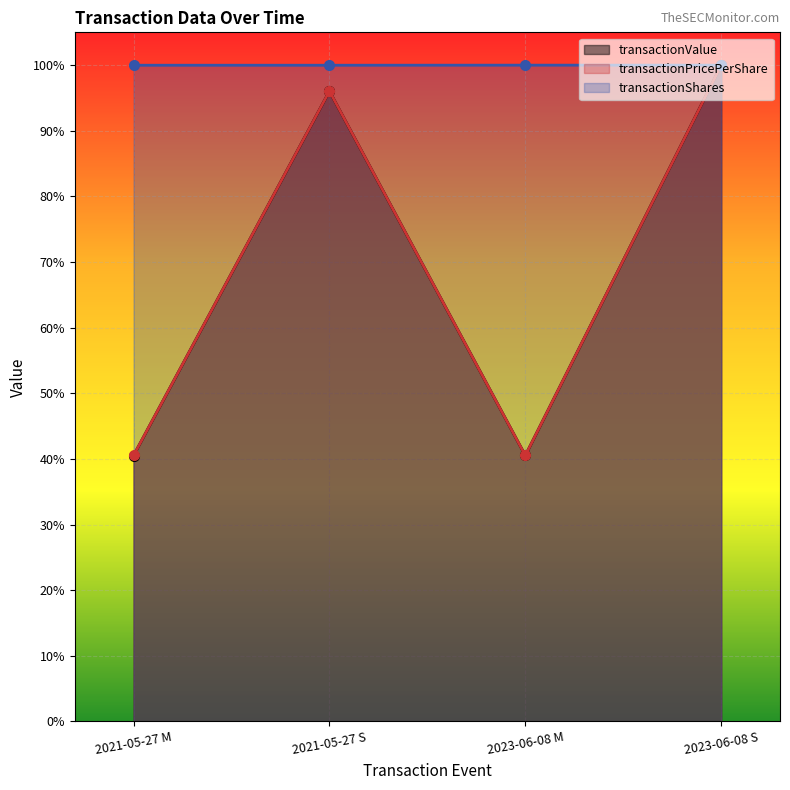

What is the difference between the transactionPricePerShare values at 2021-05-27 M and 2021-05-27 S?

0.6